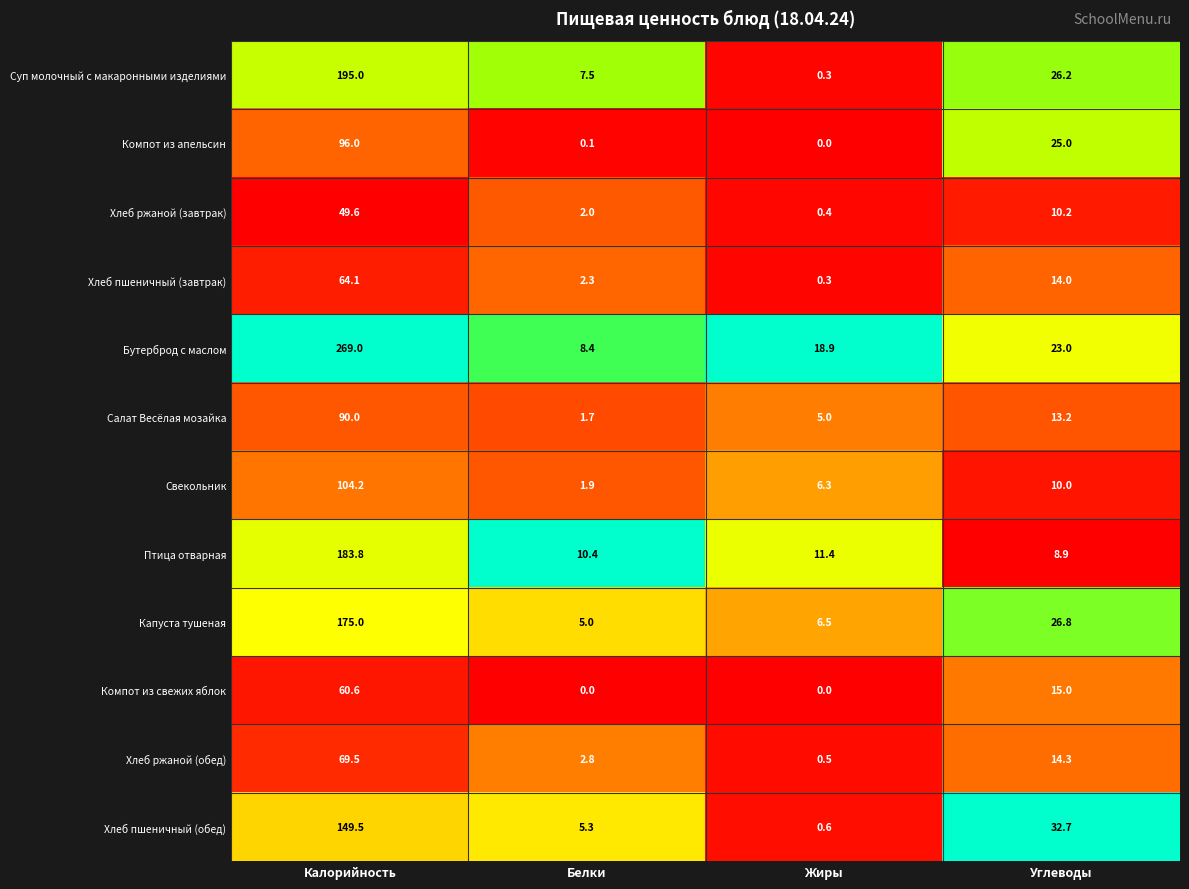

What is the lowest value of the Хлеб ржаной (завтрак) series?

0.4